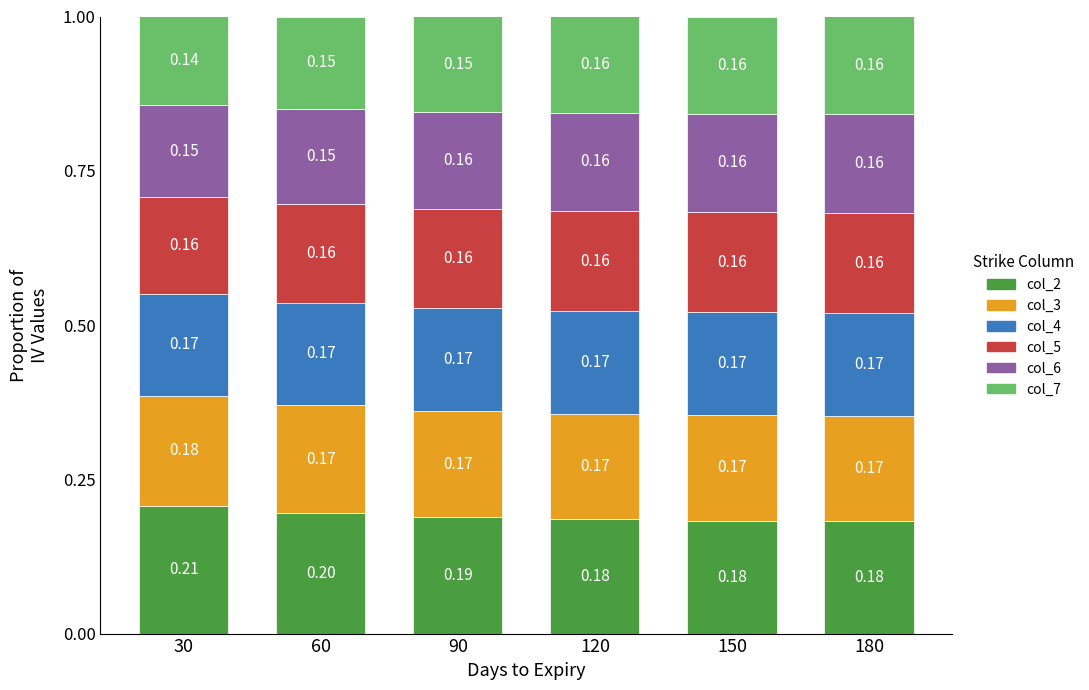

What is the total value across all series at 60?

1.0